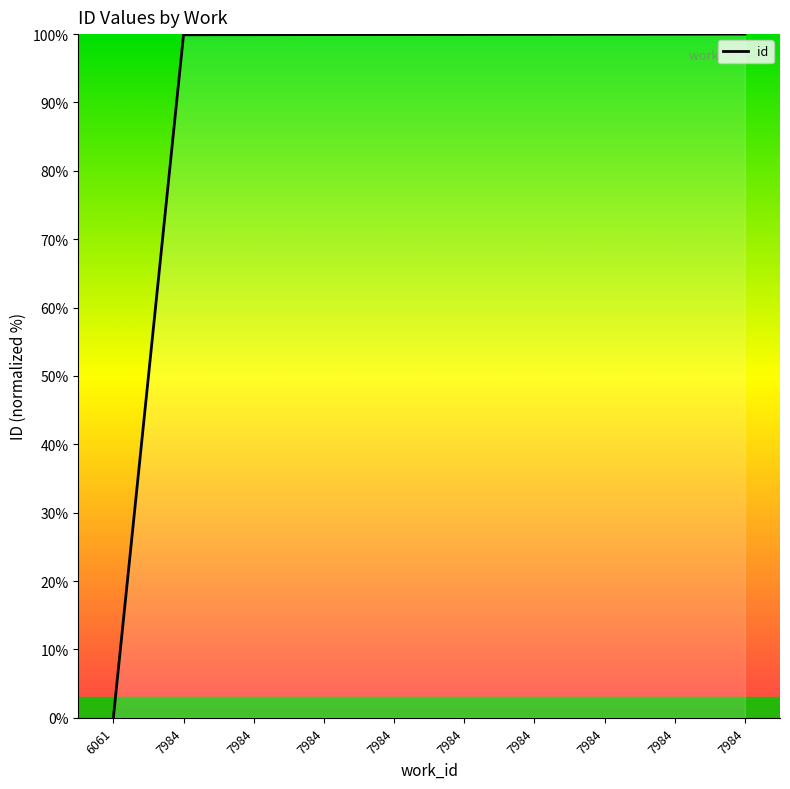

Does the chart display data point markers on the line(s)?

No